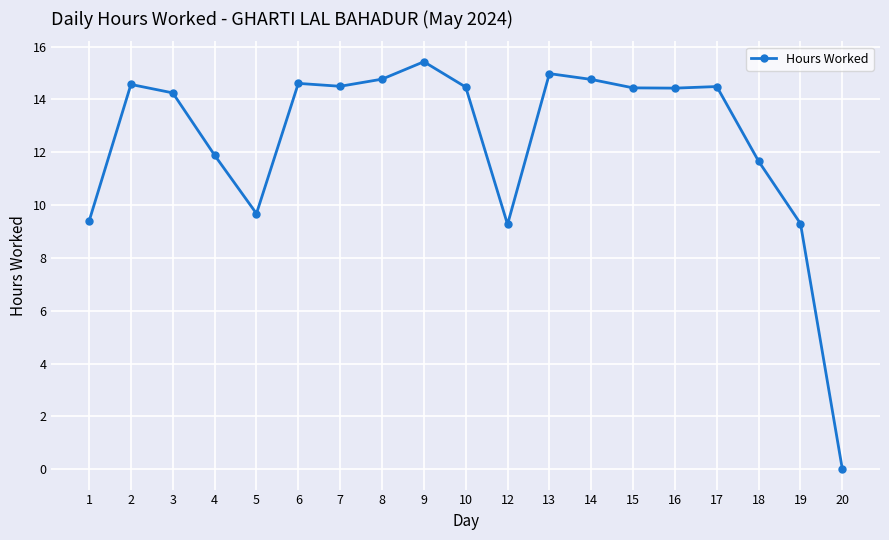

Read the value at 17.

14.5